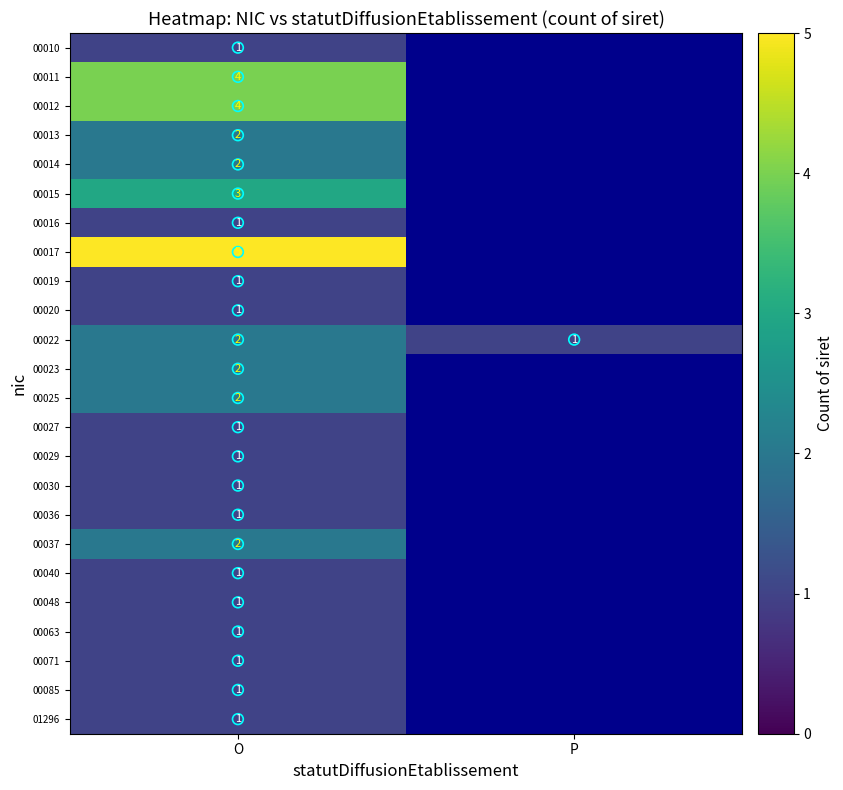

List the series in order of their peak value, lowest first.

00010, 00016, 00019, 00020, 00027, 00029, 00030, 00036, 00040, 00048, 00063, 00071, 00085, 01296, 00013, 00014, 00022, 00023, 00025, 00037, 00015, 00011, 00012, 00017